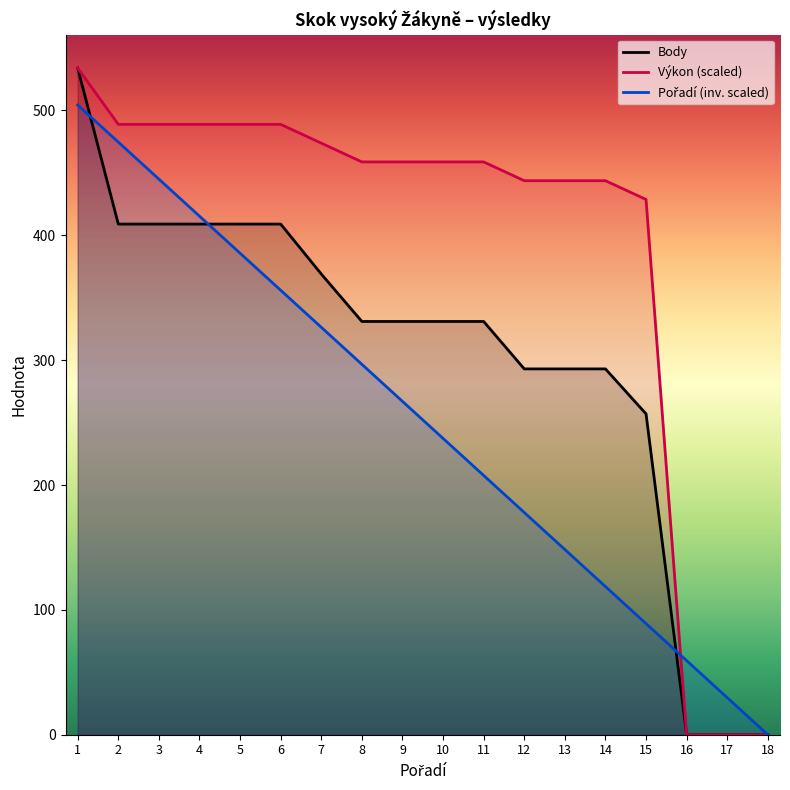

How many values in the Body series exceed 331?

7